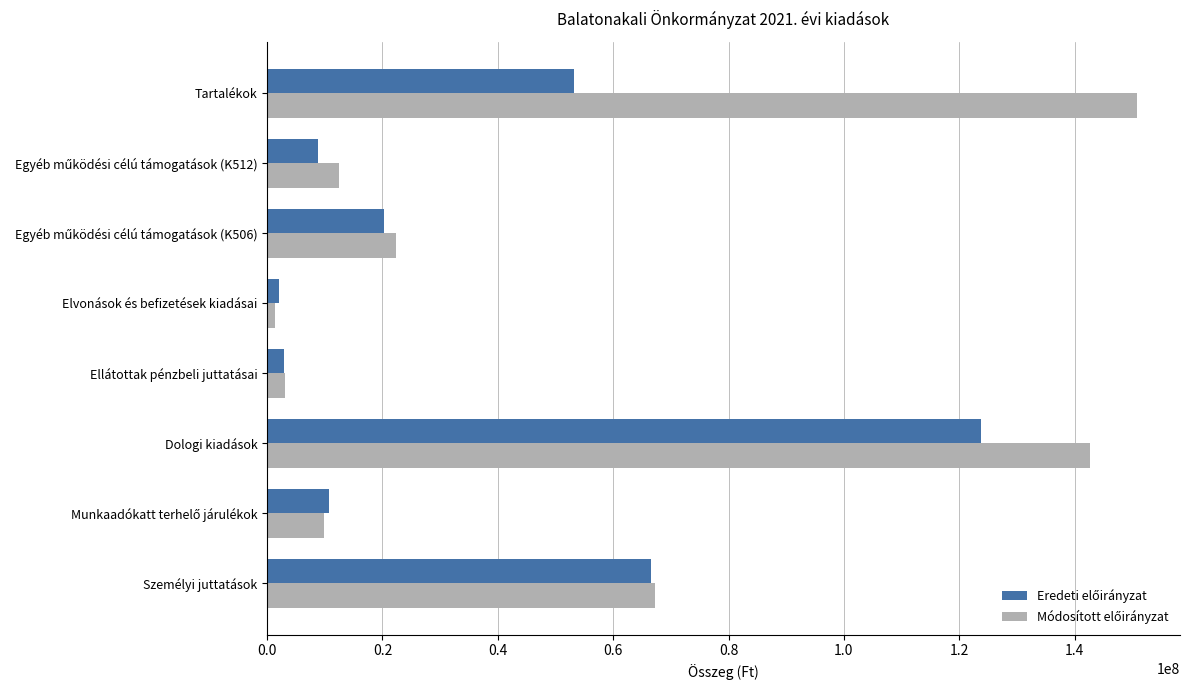

At which category does the chart reach its peak across all series?

Tartalékok